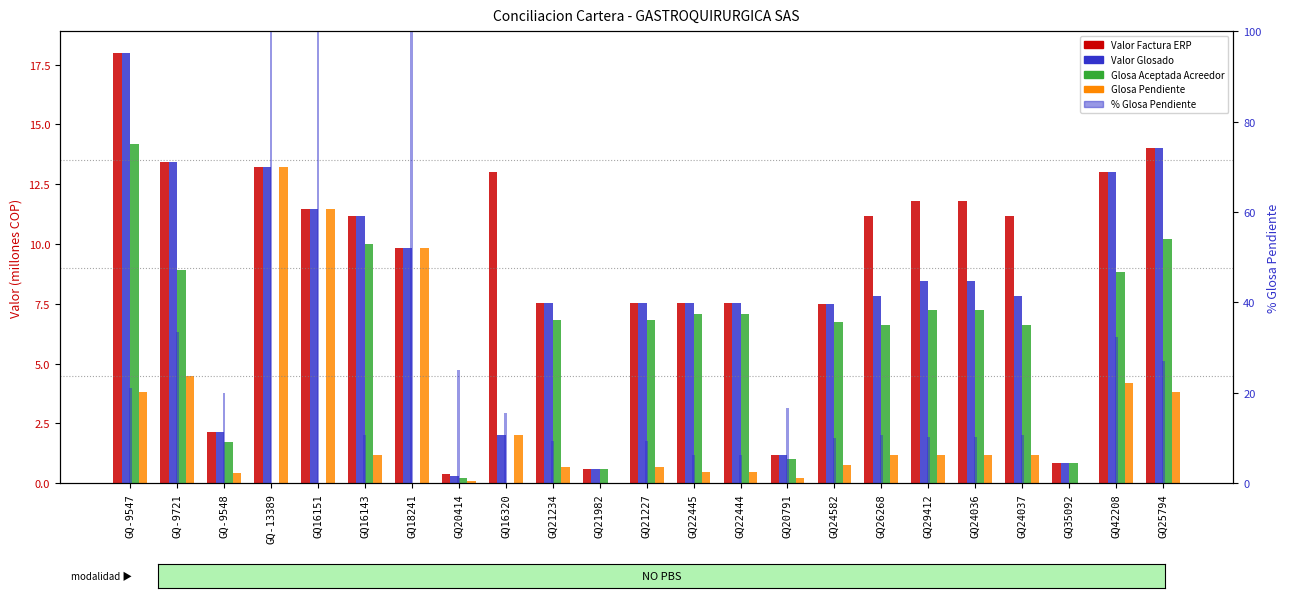

Where does the Glosa Aceptada Acreedor series first go above 6?

GQ-9547